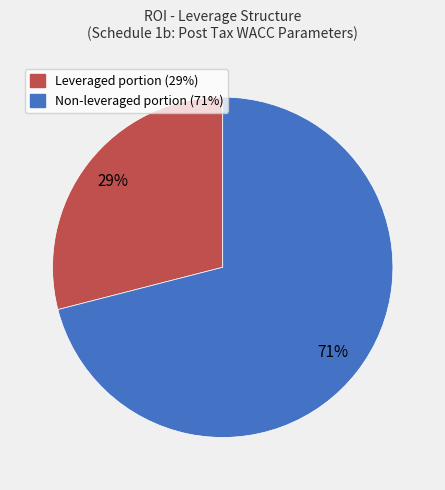

Does any single category account for the majority?

Yes